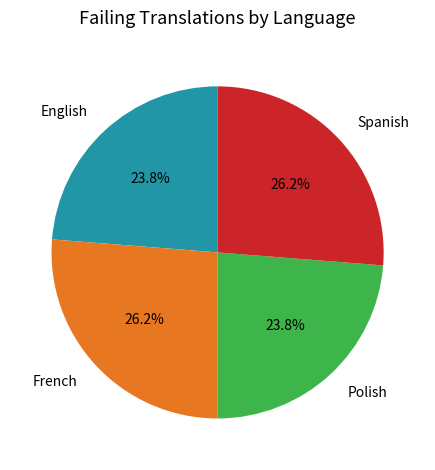

What percentage is the Spanish slice, to the nearest percent?

26%